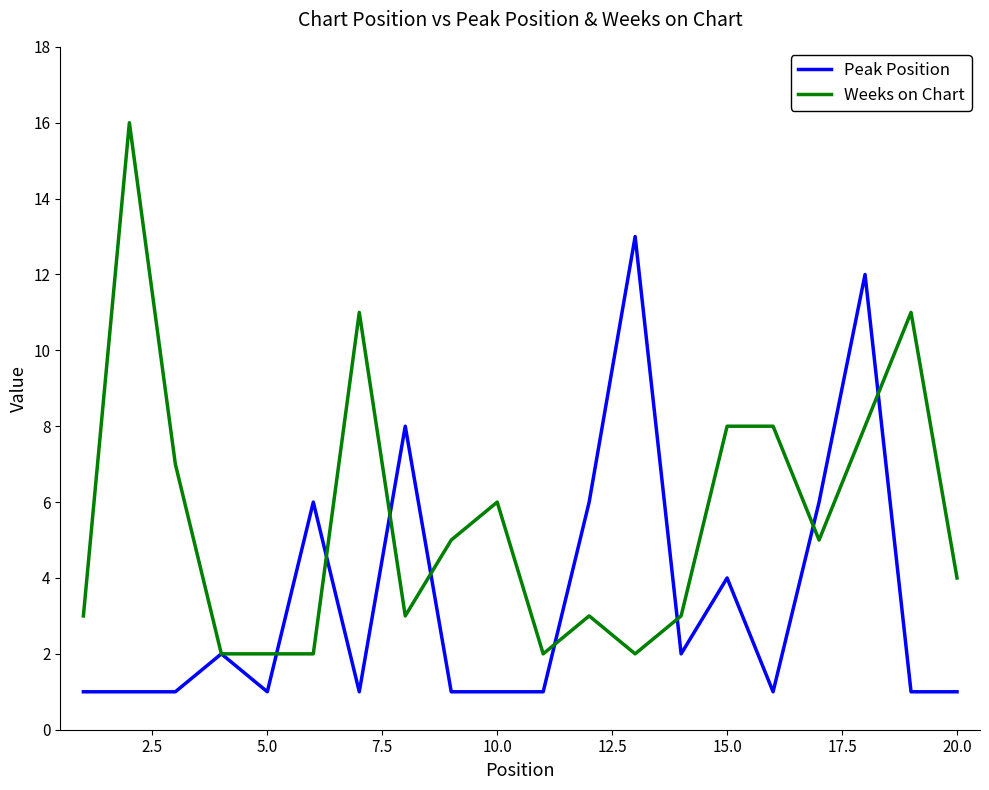

Rank the series by their average value, from lowest to highest.

Peak Position, Weeks on Chart